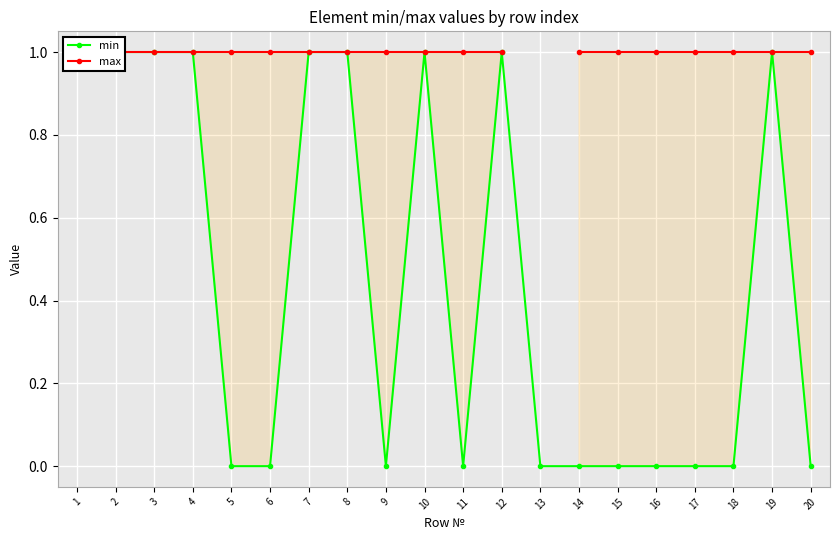

What is the average value of the min series?

0.5